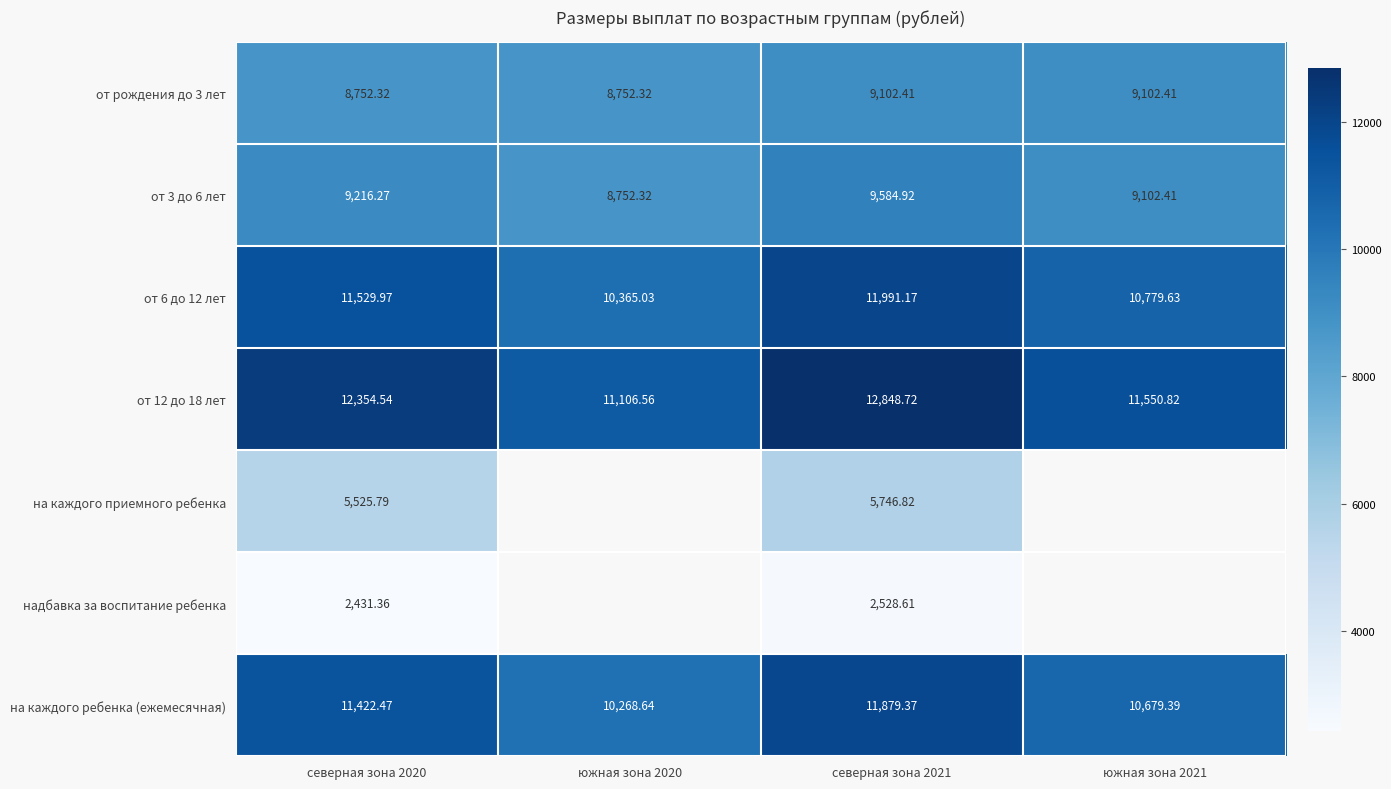

Is the value of на каждого ребенка (ежемесячная) at северная зона 2021 greater than the value of на каждого приемного ребенка at южная зона 2020?

No